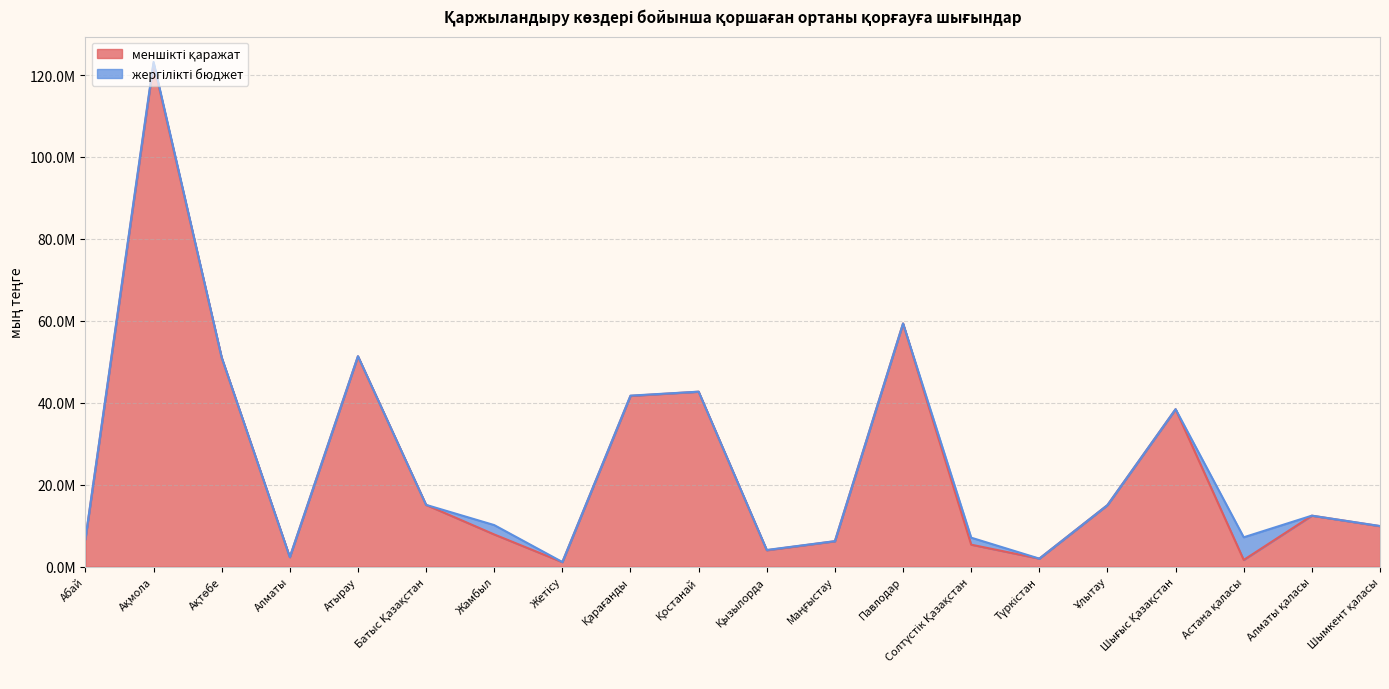

What is the difference between the maximum and minimum values?

121679340